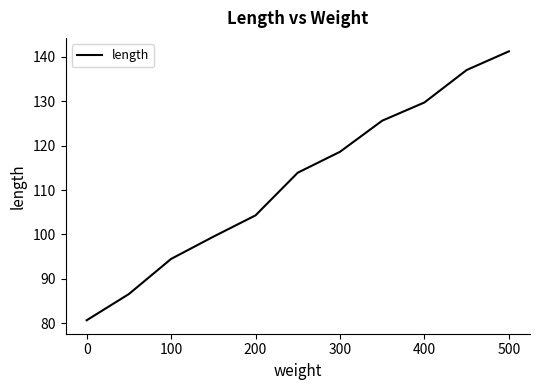

What is the greatest value displayed?

141.2